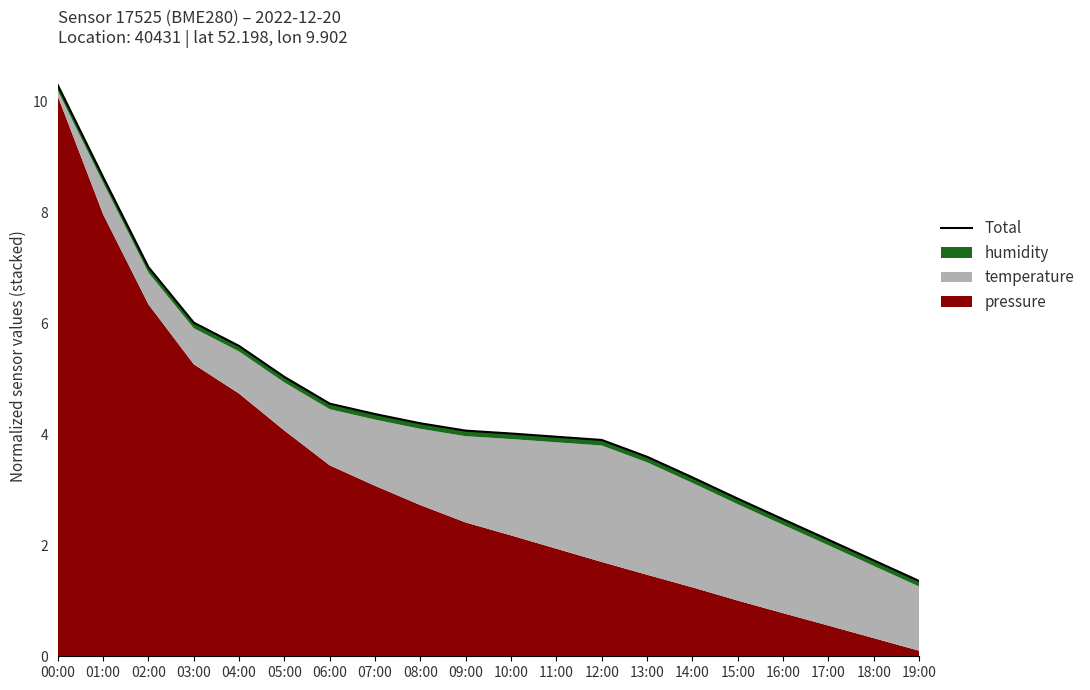

True or false: the data shows 10.3 at 00:00.

True